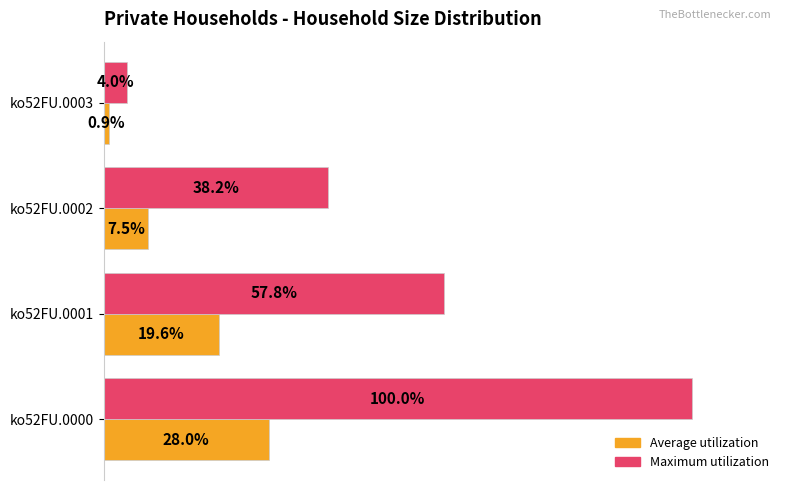

Which series changed the most between ko52FU.0002 and ko52FU.0003?

Maximum utilization